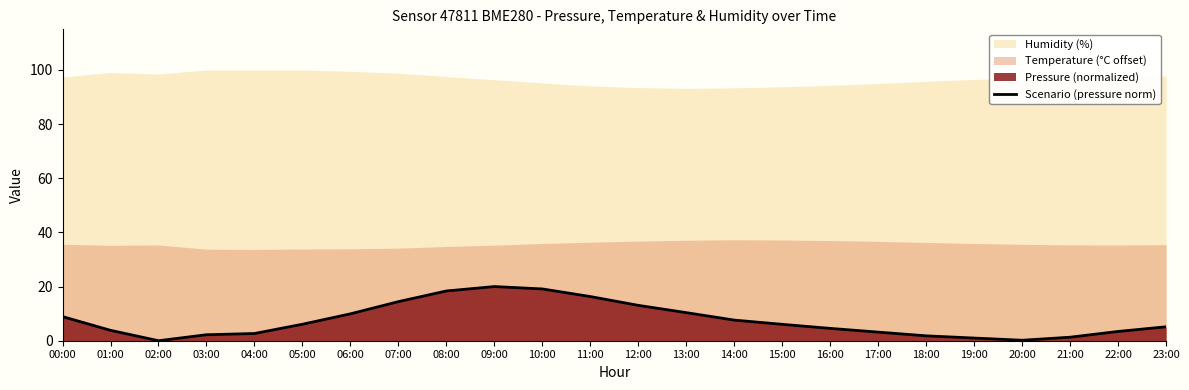

Reading right to left, list all the values displayed in this chart.

23:00=5.1	22:00=3.4	21:00=1.3	20:00=0.2	19:00=1.0	18:00=1.8	17:00=3.2	16:00=4.6	15:00=6.1	14:00=7.6	13:00=10.4	12:00=13.1	11:00=16.3	10:00=19.1	09:00=20.0	08:00=18.4	07:00=14.4	06:00=9.9	05:00=6.1	04:00=2.7	03:00=2.2	02:00=0.0	01:00=3.8	00:00=8.9